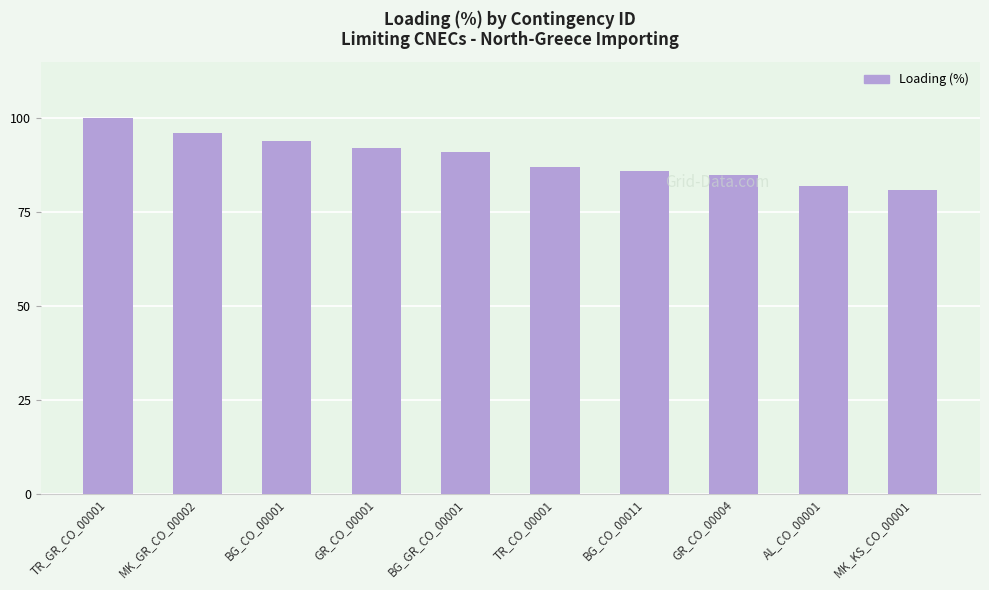

How many distinct data groups are displayed?

1